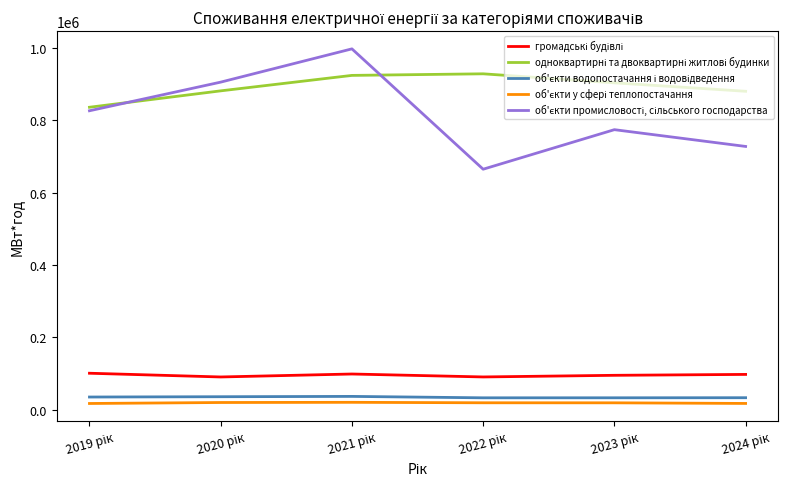

Does the chart have visible grid lines?

No